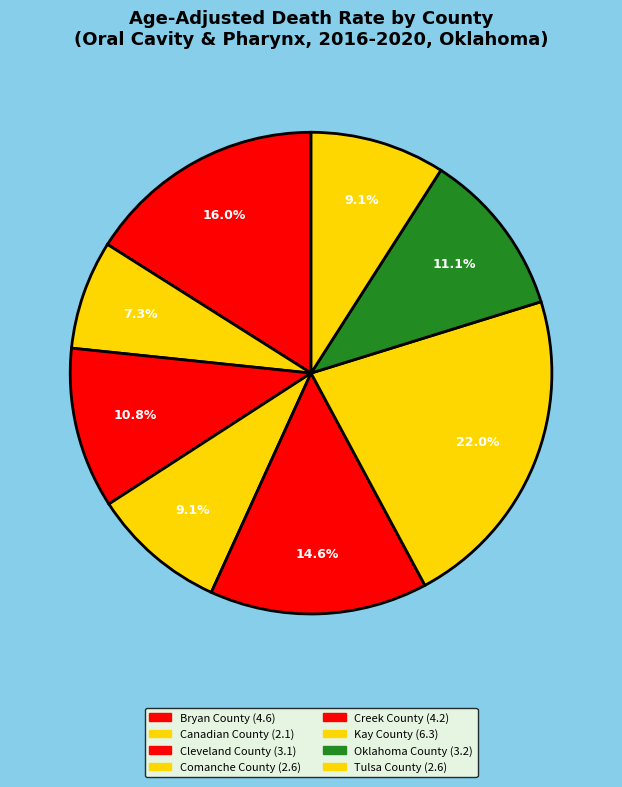

Is there a majority slice in this chart?

No